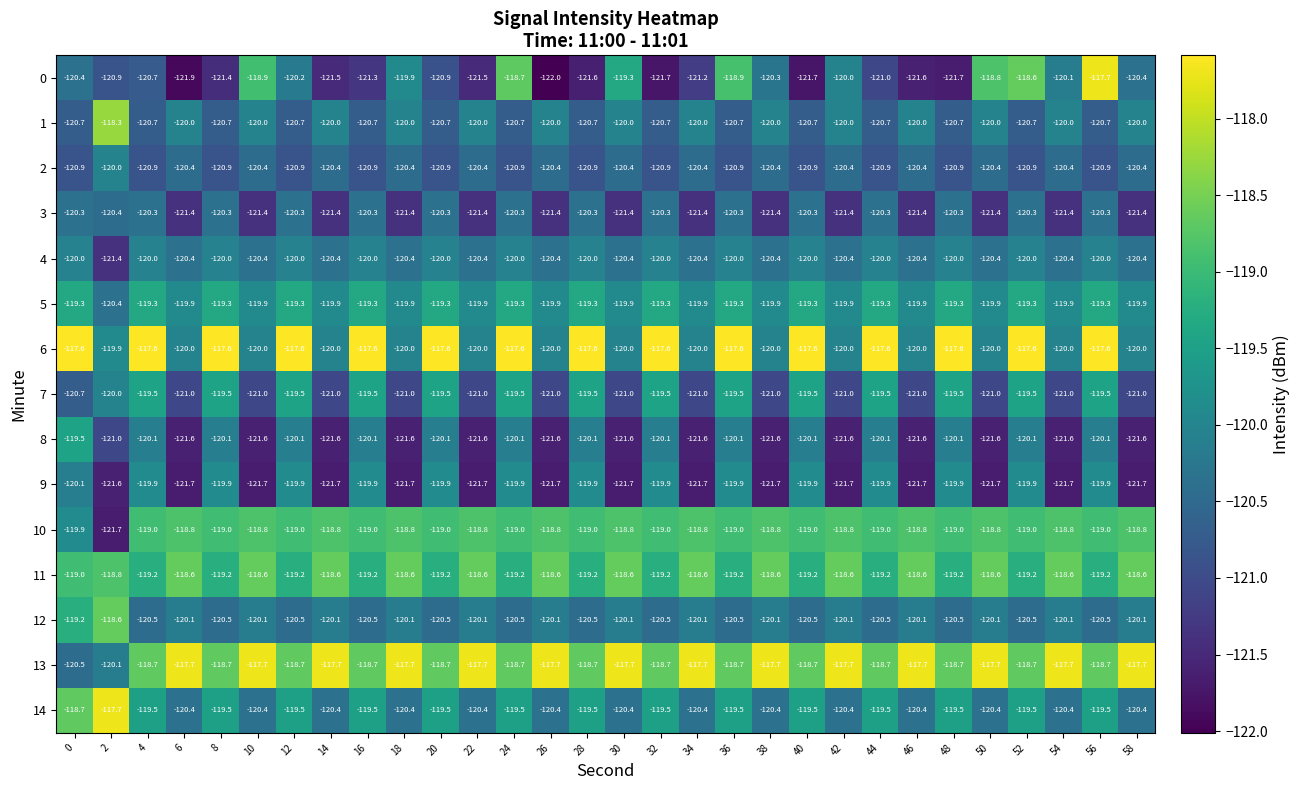

Is it true that 2 equals -50.4 at 12?

False